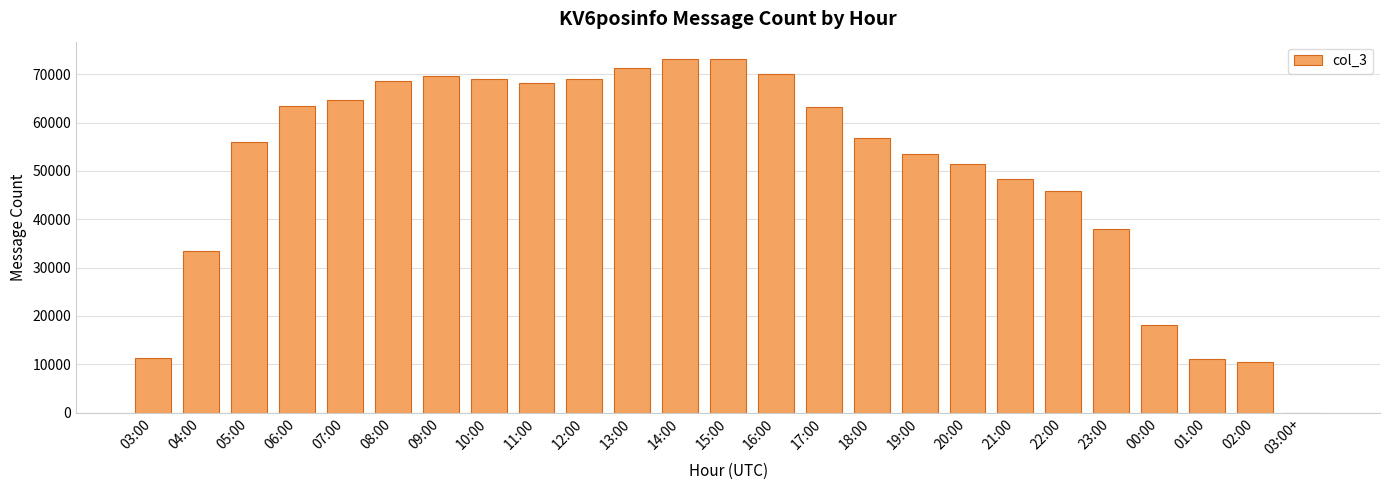

What is the sum of all values?

1257757